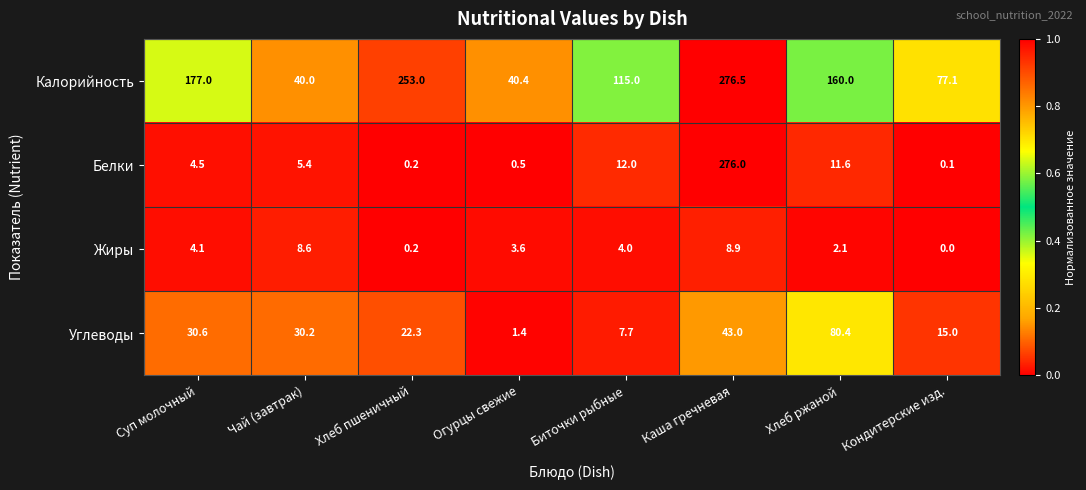

What is the highest value of the Углеводы series?

80.4